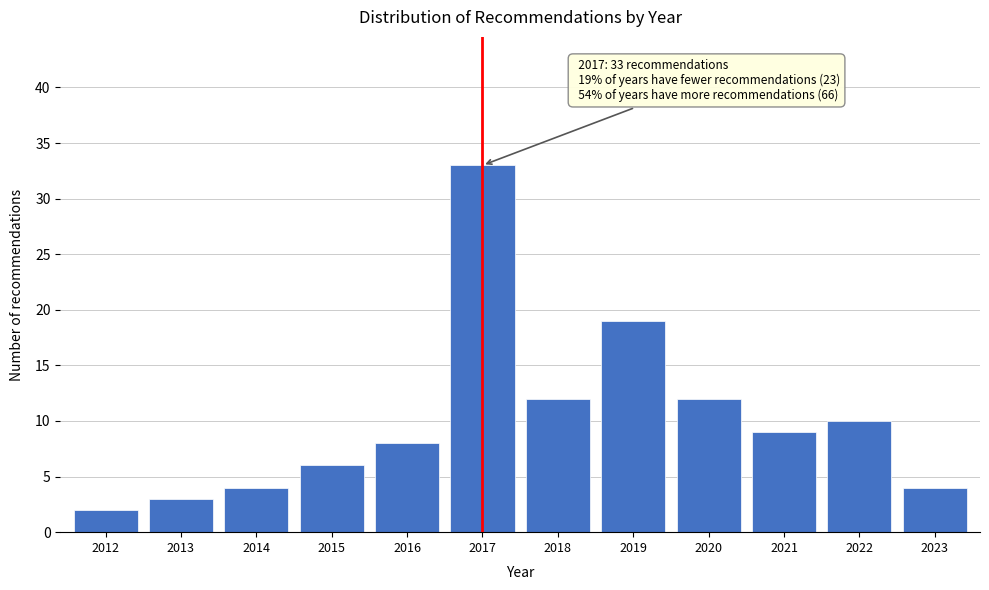

Reading left to right, what are all the values shown in this chart?

2	3	4	6	8	33	12	19	12	9	10	4